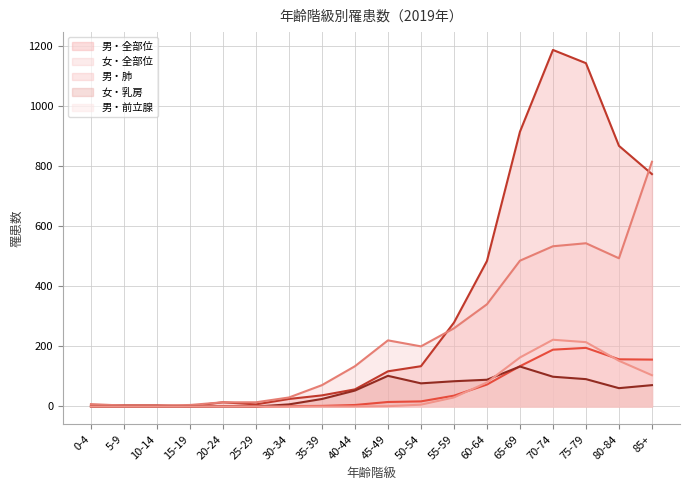

What is the difference between the 女・乳房 values at 35-39 and 65-69?

108